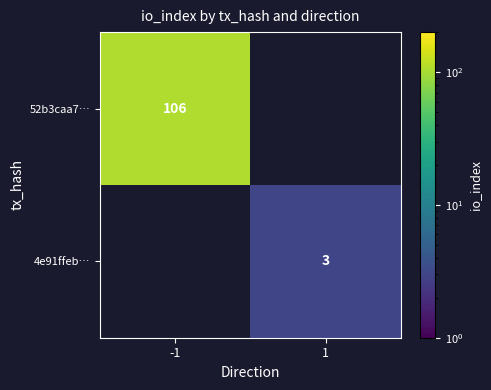

True or false: 52b3caa7… has a value of 67 at -1.

False